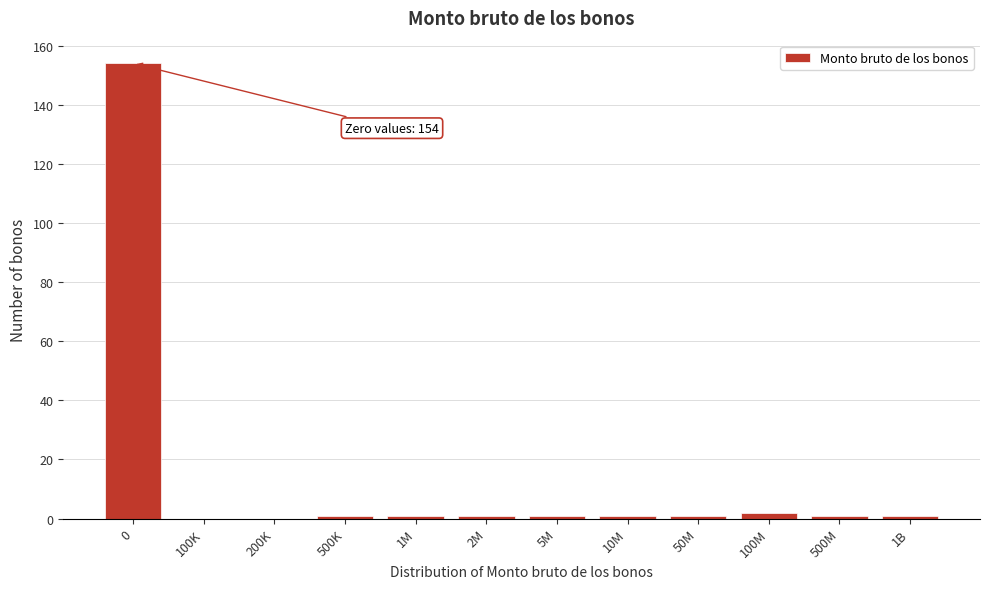

Reading left to right, list all the values displayed in this chart.

0=154	100K=0	200K=0	500K=1	1M=1	2M=1	5M=1	10M=1	50M=1	100M=2	500M=1	1B=1